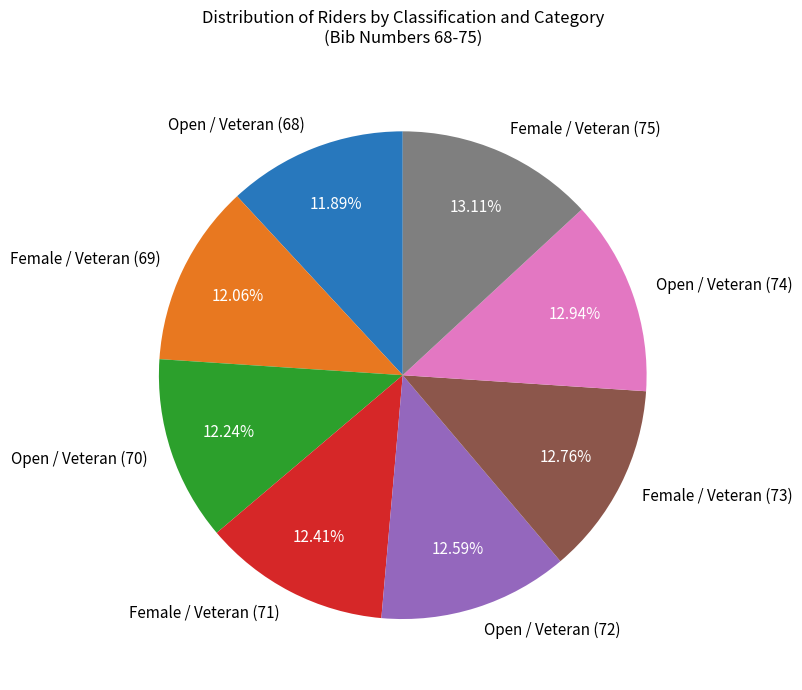

What is the total percentage of Female / Veteran (71) and Female / Veteran (73)?

25.2%